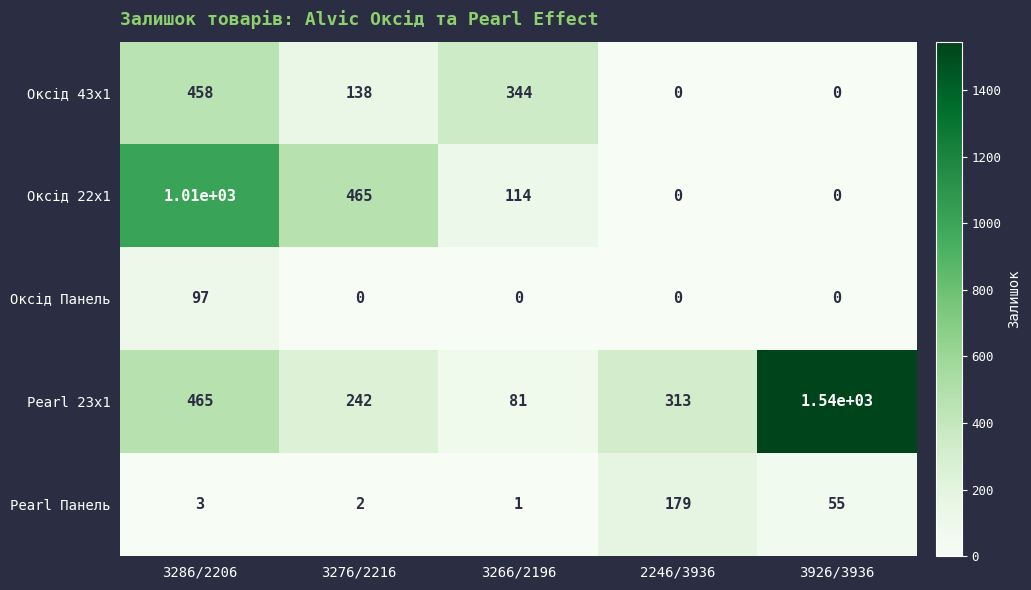

Is it true that Pearl Панель equals 1 at 3266/2196?

True